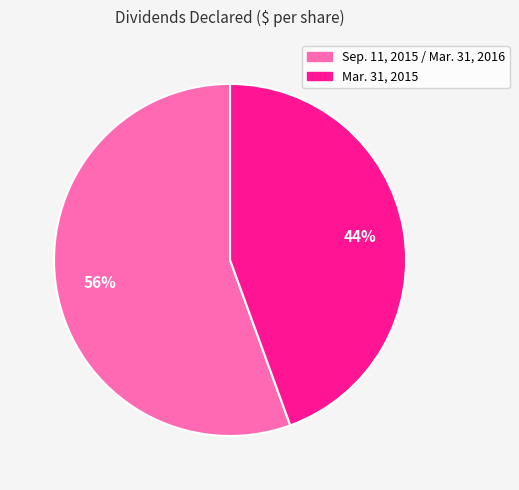

Do Sep. 11, 2015 / Mar. 31, 2016 and Mar. 31, 2015 together represent more than half of the pie?

Yes